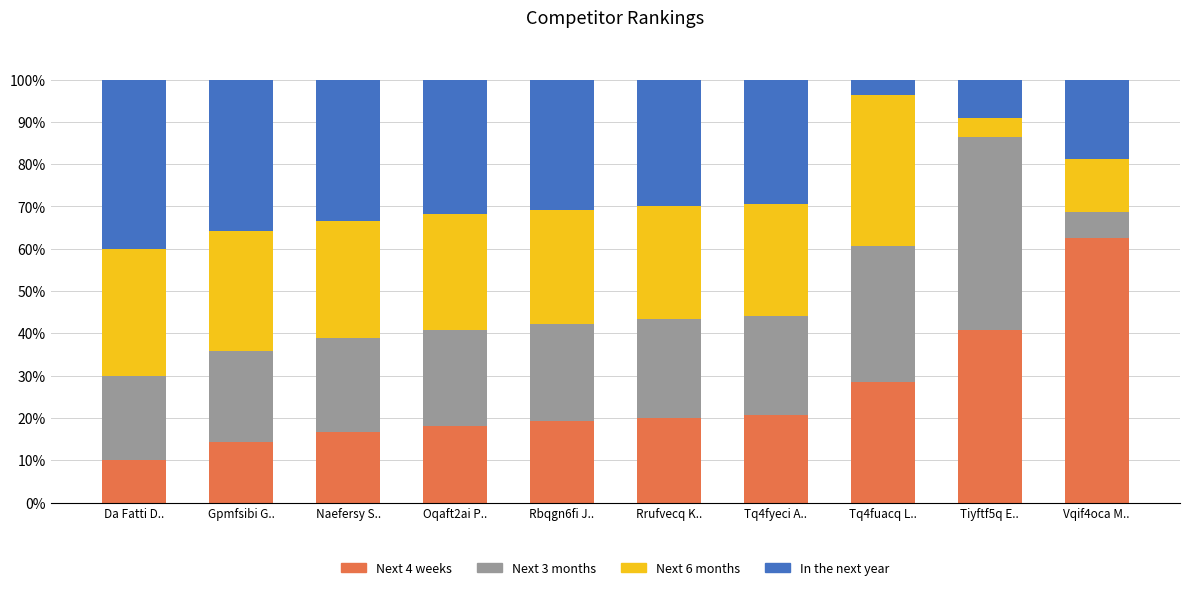

What is the minimum value for Next 4 weeks?

10.0